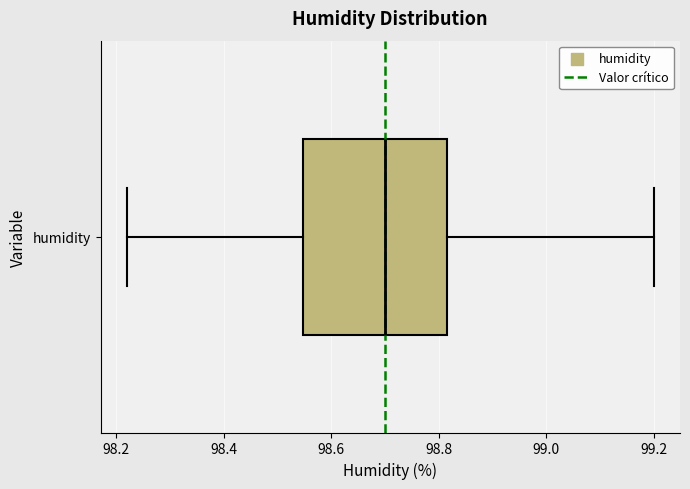

Read this box plot against the x-axis: the position of the median line, the range covered by the box, and the ends of both whiskers. The values are not printed on the chart, so give them approximately, as read against the axis.

median 98.70, box 98.54 to 98.82, whiskers 98.22 to 99.20